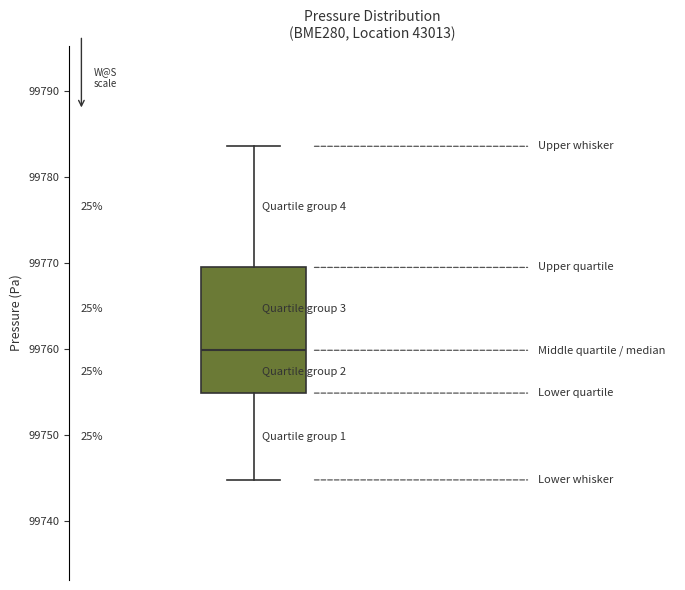

Where does the median line of the box sit on the y-axis? The values are not printed on the chart, so give them approximately, as read against the axis.

99760